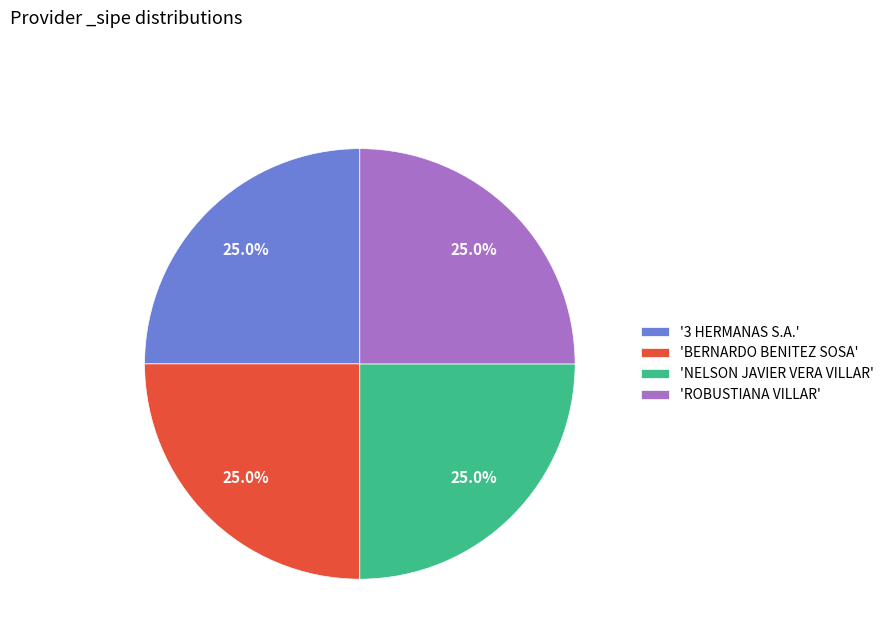

Count the number of slices in the pie.

4